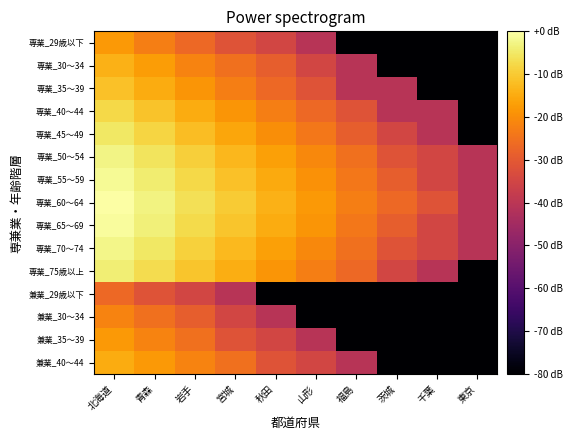

Reading left to right, extract all data points from this chart.

専業_29歳以下: 北海道=-17.9	青森=-22.8	岩手=-26.8	宮城=-31.3	秋田=-34.8	山形=-40.8	福島=-160.8	茨城=-160.8	千葉=-160.8	東京=-160.8
専業_30～34: 北海道=-14.0	青森=-17.3	岩手=-21.7	宮城=-25.3	秋田=-28.8	山形=-34.8	福島=-40.8	茨城=-160.8	千葉=-160.8	東京=-160.8
専業_35～39: 北海道=-11.3	青森=-14.8	岩手=-18.5	宮城=-22.8	秋田=-26.8	山形=-31.3	福島=-40.8	茨城=-40.8	千葉=-160.8	東京=-160.8
専業_40～44: 北海道=-7.8	青森=-11.0	岩手=-14.8	宮城=-18.5	秋田=-22.8	山形=-26.8	福島=-31.3	茨城=-40.8	千葉=-40.8	東京=-160.8
専業_45～49: 北海道=-5.3	青森=-8.4	岩手=-11.9	宮城=-15.7	秋田=-20.0	山形=-23.9	福島=-28.8	茨城=-34.8	千葉=-40.8	東京=-160.8
専業_50～54: 北海道=-2.8	青森=-5.7	岩手=-9.2	宮城=-12.9	秋田=-16.7	山形=-20.8	福島=-25.3	茨城=-31.3	千葉=-34.8	東京=-40.8
専業_55～59: 北海道=-1.3	青森=-4.2	岩手=-7.8	宮城=-11.3	秋田=-15.3	山形=-19.2	福島=-23.9	茨城=-28.8	千葉=-34.8	東京=-40.8
専業_60～64: 北海道=0.0	青森=-2.9	岩手=-6.3	宮城=-9.9	秋田=-14.0	山形=-17.9	福島=-22.8	茨城=-26.8	千葉=-31.3	東京=-40.8
専業_65～69: 北海道=-0.8	青森=-3.7	岩手=-7.2	宮城=-10.7	秋田=-14.8	山形=-18.5	福島=-23.9	茨城=-28.8	千葉=-34.8	東京=-40.8
専業_70～74: 北海道=-2.2	青森=-5.3	岩手=-8.8	宮城=-12.5	秋田=-16.7	山形=-20.8	福島=-25.3	茨城=-31.3	千葉=-34.8	東京=-40.8
専業_75歳以上: 北海道=-3.9	青森=-7.0	岩手=-10.7	宮城=-14.4	秋田=-18.5	山形=-22.8	福島=-26.8	茨城=-34.8	千葉=-40.8	東京=-160.8
兼業_29歳以下: 北海道=-26.8	青森=-31.3	岩手=-34.8	宮城=-40.8	秋田=-160.8	山形=-160.8	福島=-160.8	茨城=-160.8	千葉=-160.8	東京=-160.8
兼業_30～34: 北海道=-21.7	青森=-25.3	岩手=-28.8	宮城=-34.8	秋田=-40.8	山形=-160.8	福島=-160.8	茨城=-160.8	千葉=-160.8	東京=-160.8
兼業_35～39: 北海道=-17.9	青森=-21.7	岩手=-25.3	宮城=-31.3	秋田=-34.8	山形=-40.8	福島=-160.8	茨城=-160.8	千葉=-160.8	東京=-160.8
兼業_40～44: 北海道=-14.8	青森=-17.9	岩手=-21.7	宮城=-25.3	秋田=-31.3	山形=-34.8	福島=-40.8	茨城=-160.8	千葉=-160.8	東京=-160.8